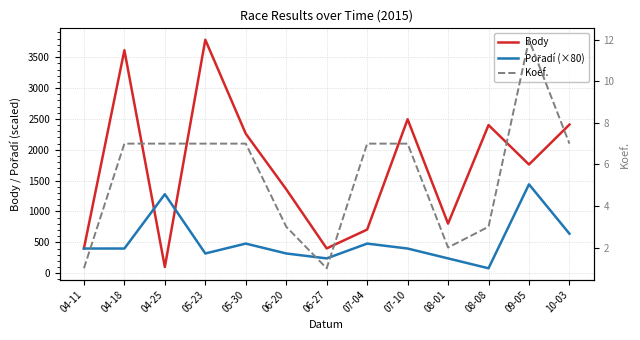

Read the Pořadí (×80) value at 07-10.

400